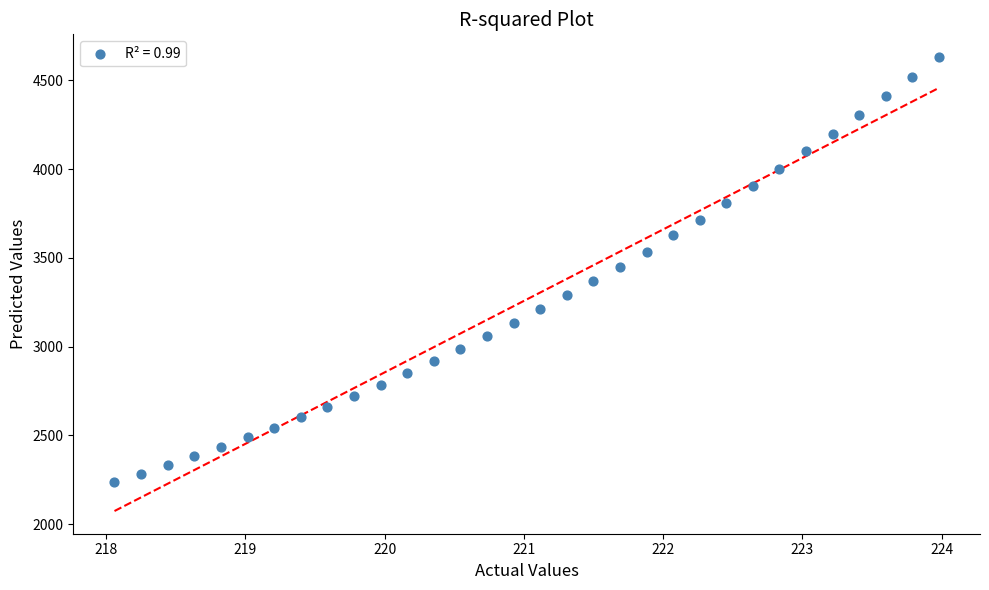

What is the range of X values (max minus min)?

5.9